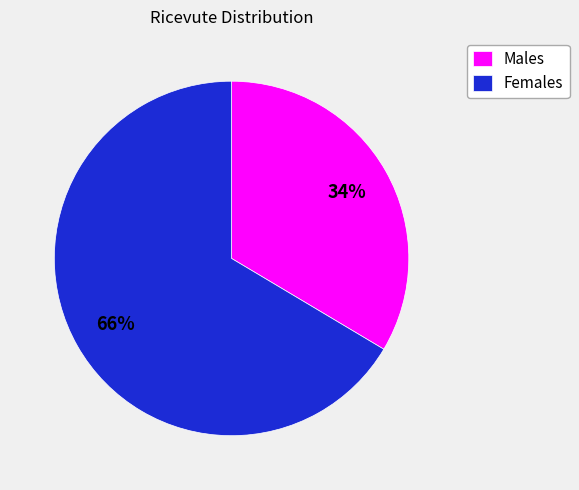

To the nearest percent, what is the average slice percentage?

50%